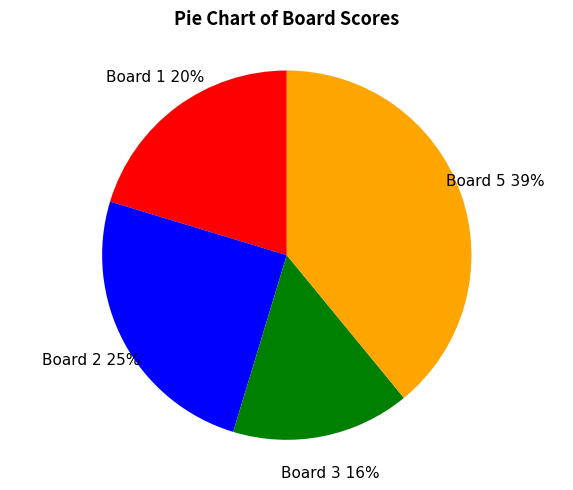

The Board 5 slice represents 39% of the pie. True or false?

True